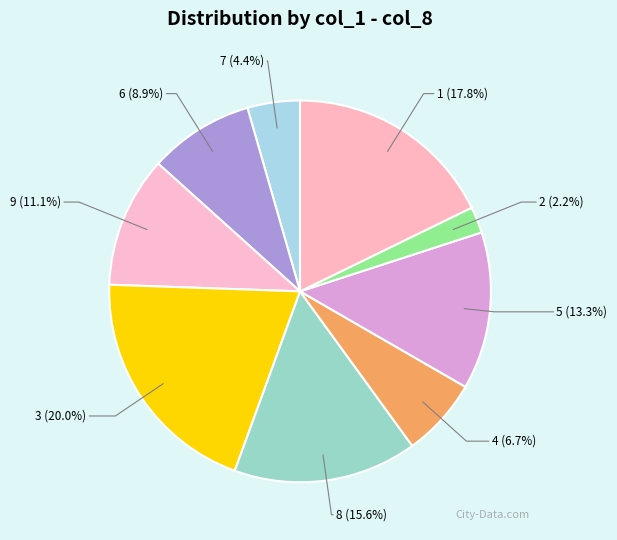

How many segments does this pie chart have?

9